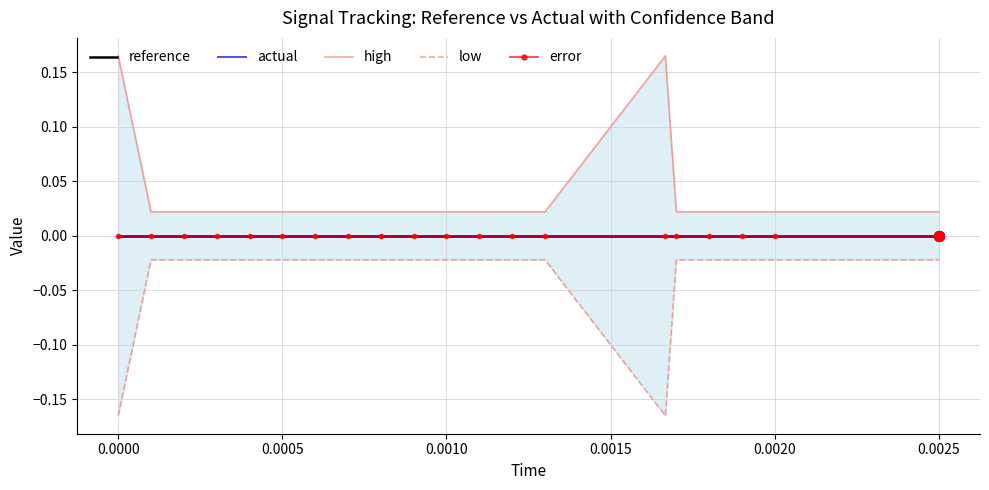

Which series has the largest total across all categories?

high